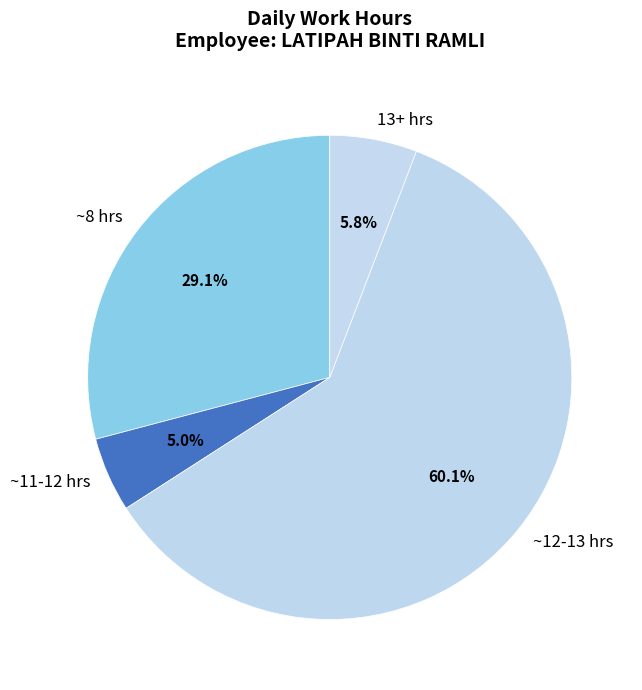

Count the number of slices in the pie.

4